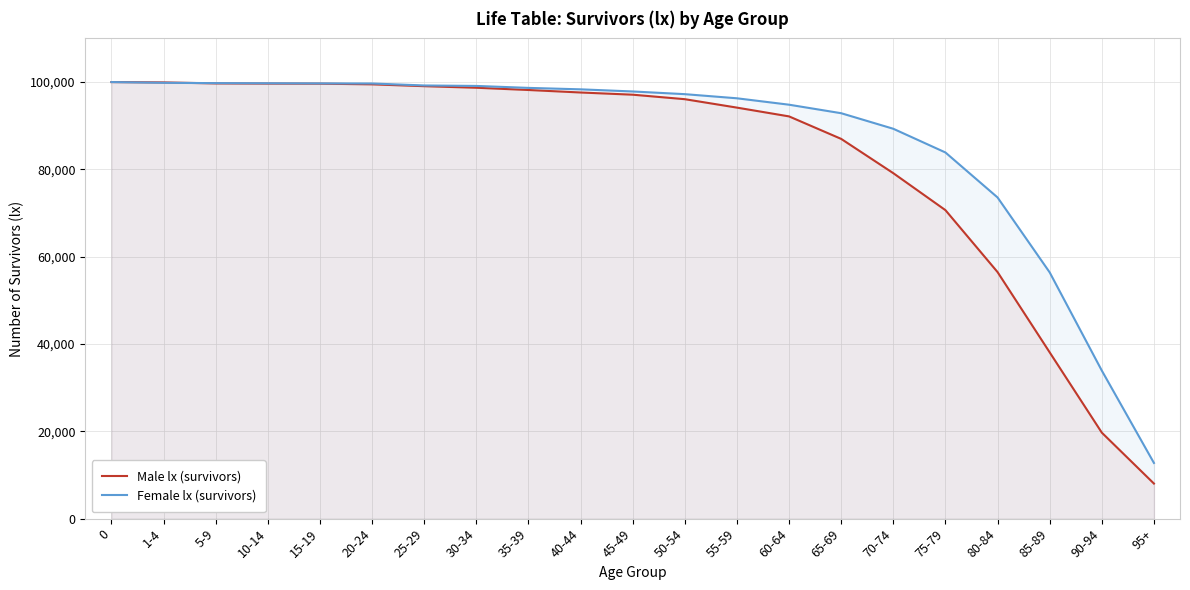

What is the label of the 1st point from the right?

95+